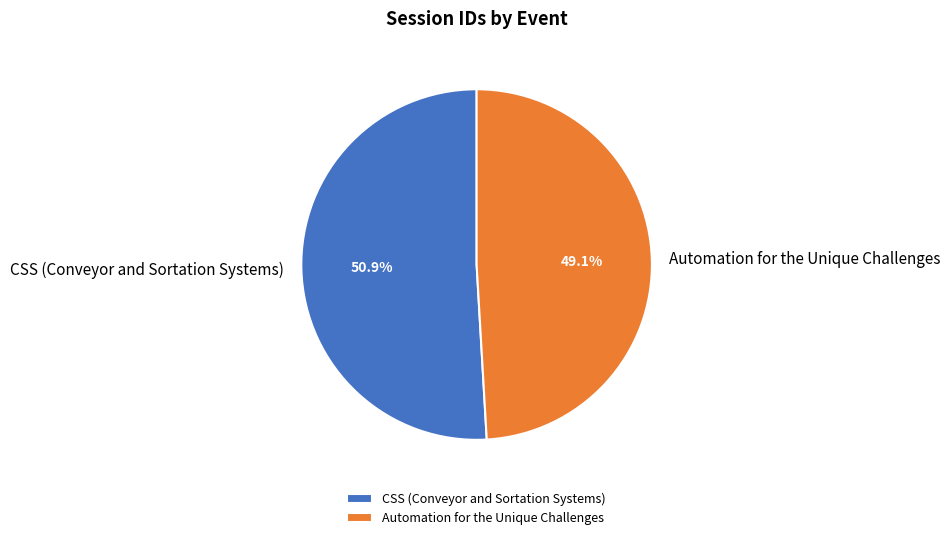

Which slice is the largest?

CSS (Conveyor and Sortation Systems)